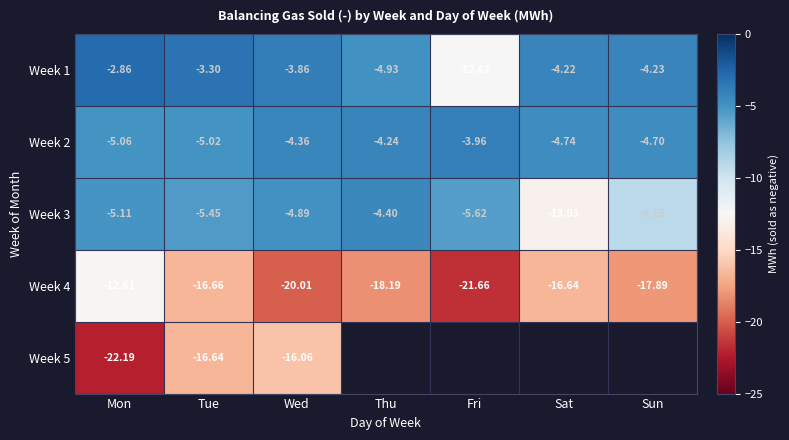

The Week 1 series shows -5.9 at Tue. True or false?

False